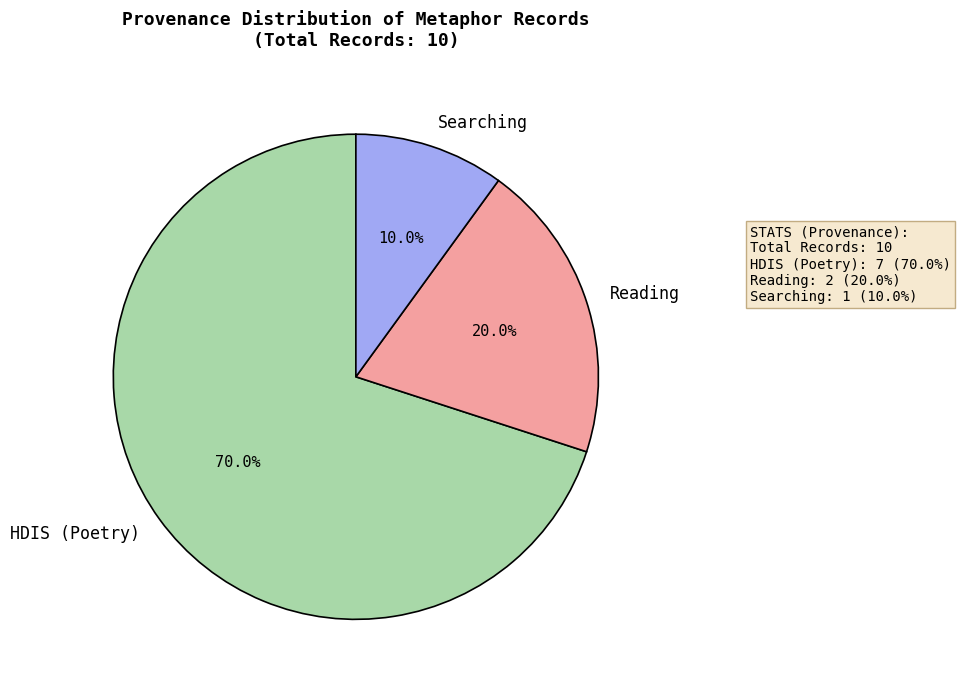

Which slice represents more than half of the pie?

HDIS (Poetry)